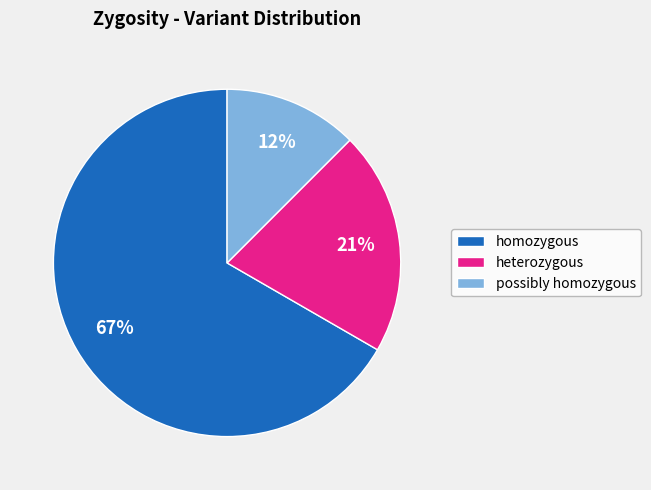

To the nearest percent, what is the average slice percentage?

33%